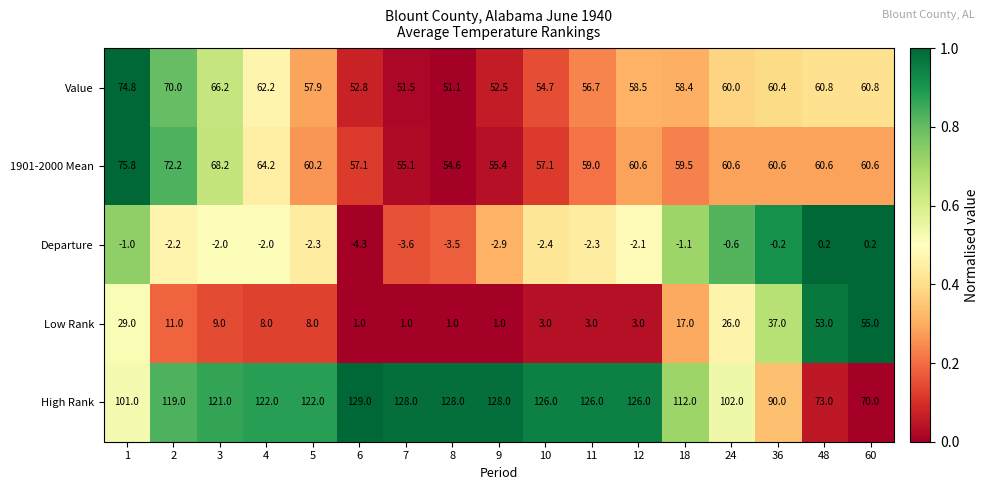

What is the total value across all series at 7?

232.0